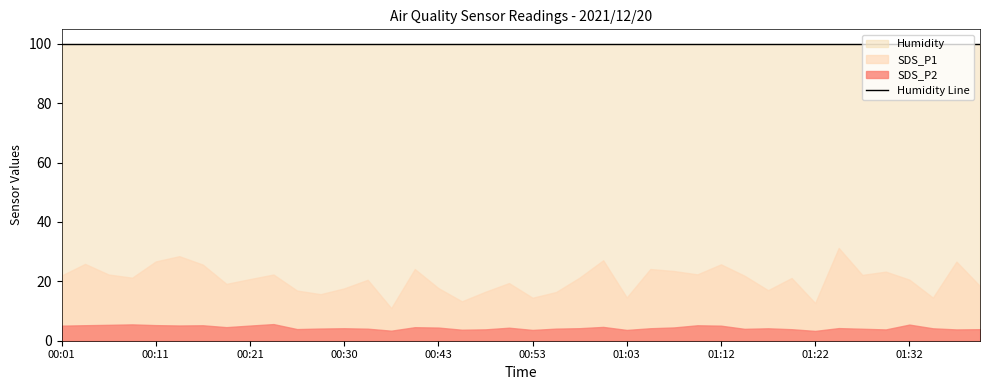

Which category has the lowest value across all series?

01:22